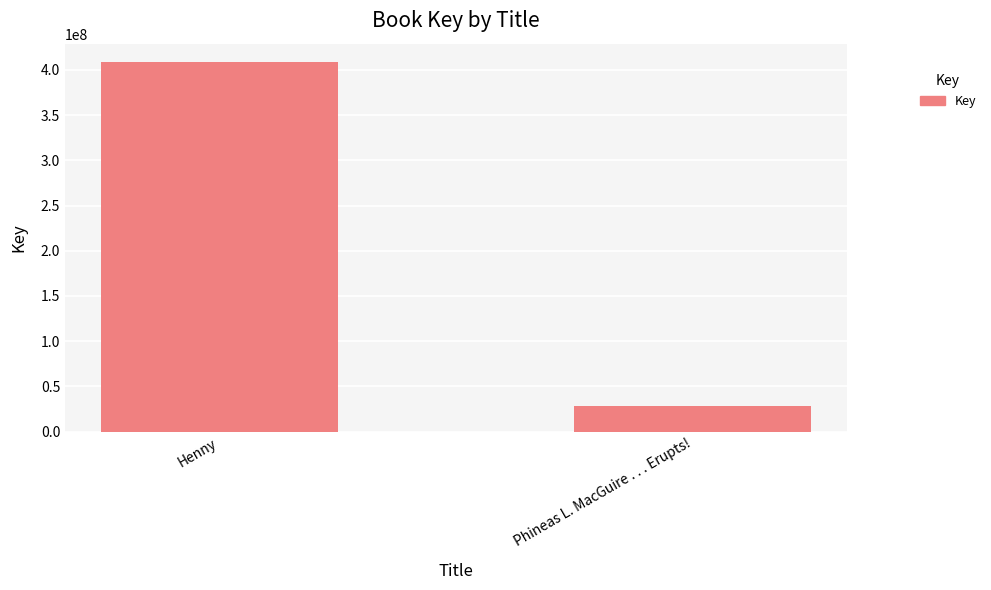

What is the label of the 2nd bar from the left?

Phineas L. MacGuire . . . Erupts!